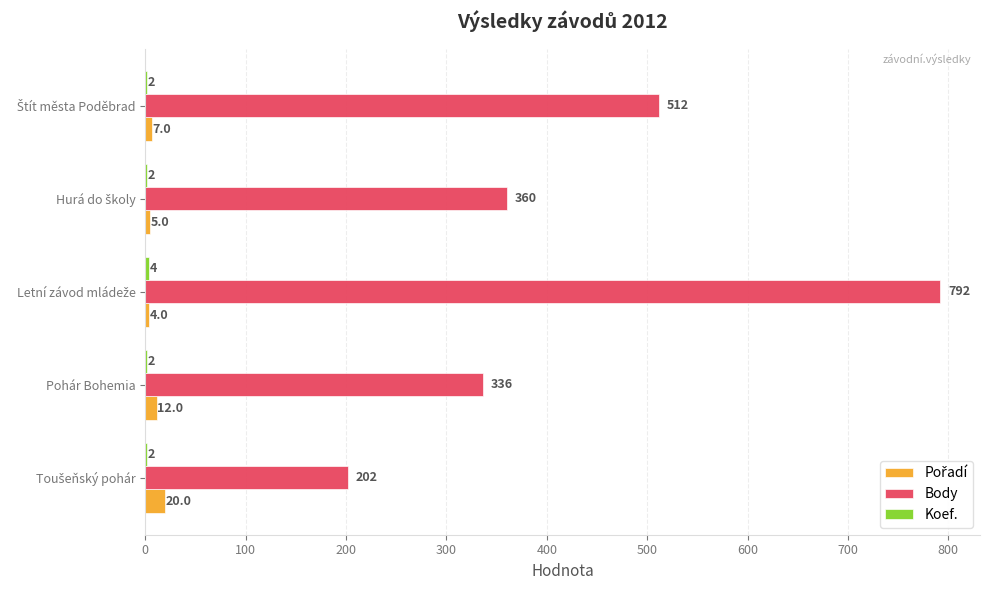

Which series has the largest total across all categories?

Body